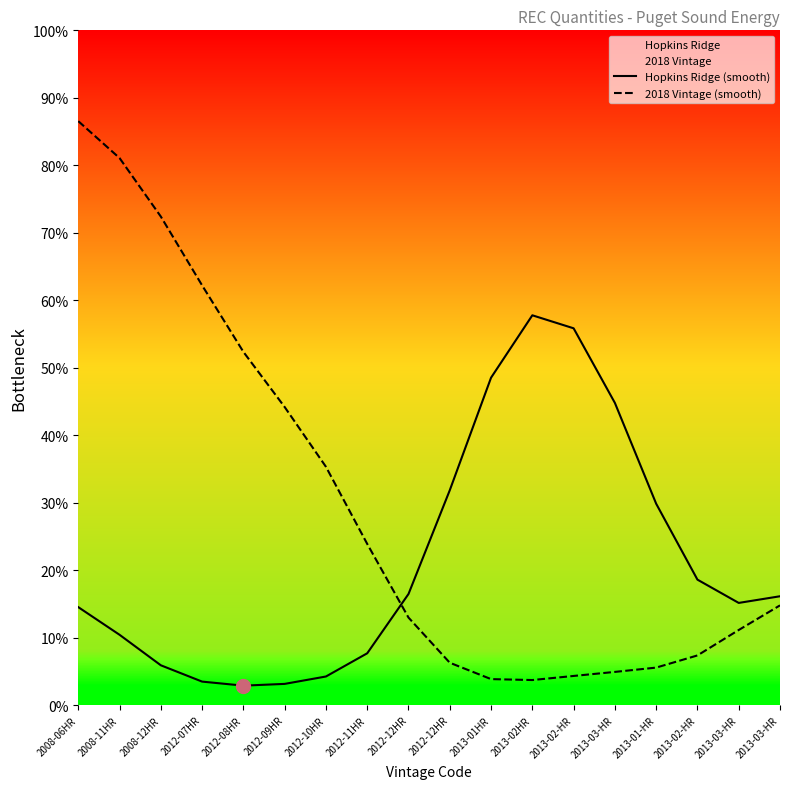

How many data points in 2018 Vintage (smooth) are less than 14?

9